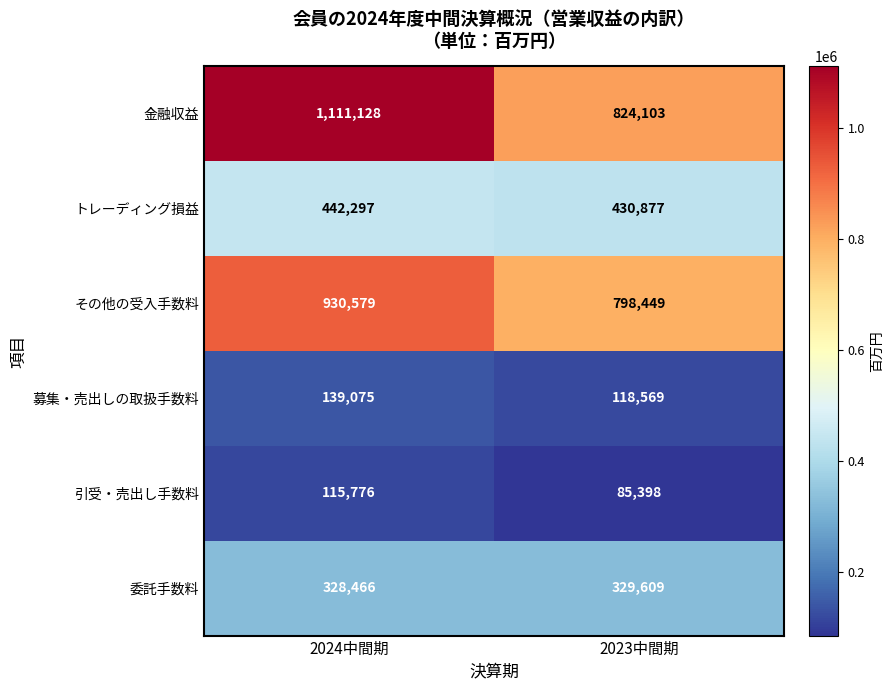

The 募集・売出しの取扱手数料 series shows 163503 at 2023中間期. True or false?

False